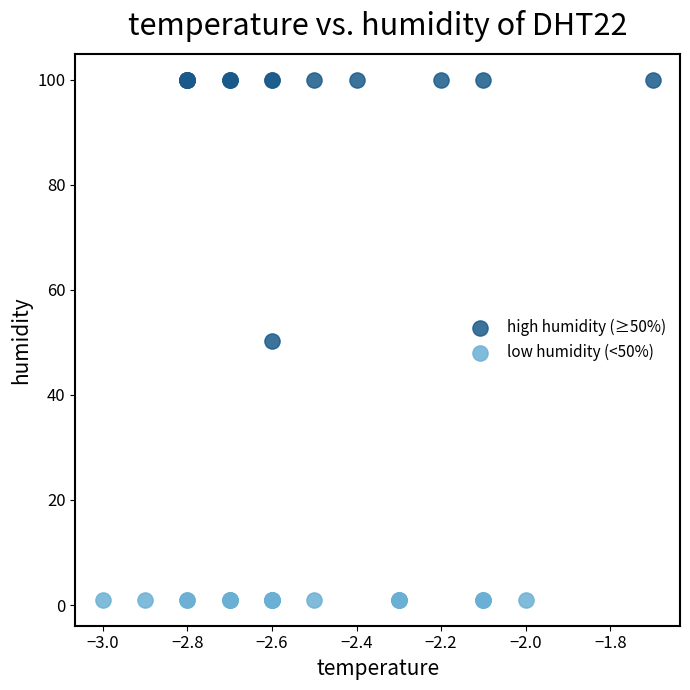

Which series reaches the maximum Y coordinate?

high humidity (≥50%)